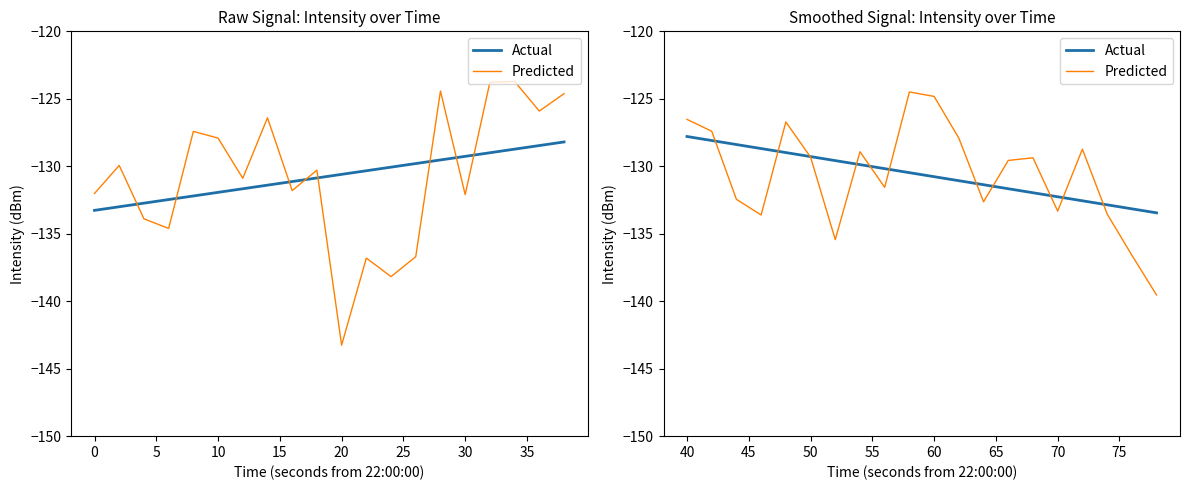

Which series has the largest total across all categories?

Actual